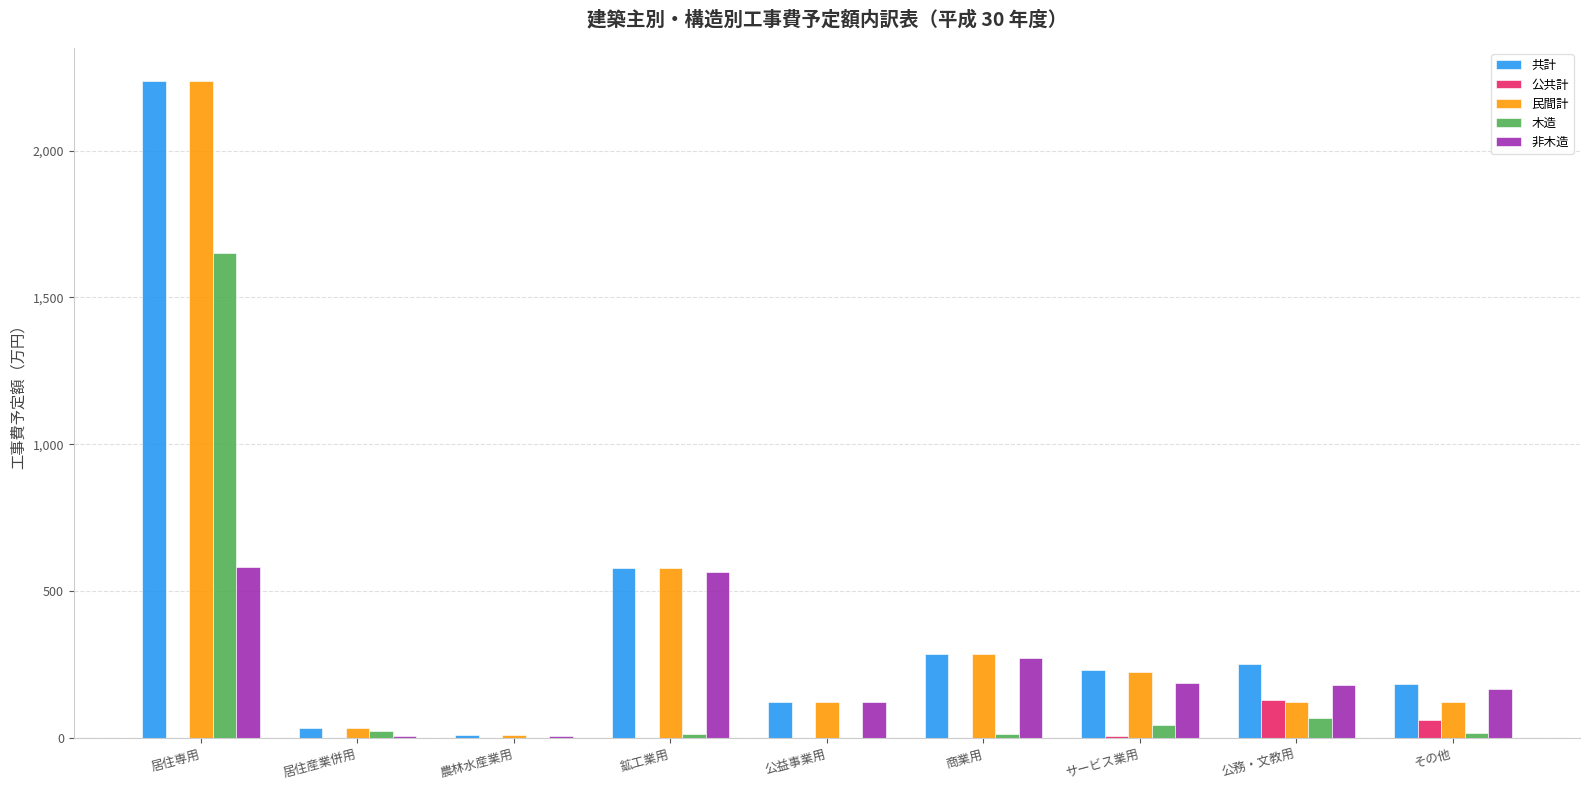

The 非木造 series shows 584.4 at 居住専用. True or false?

True